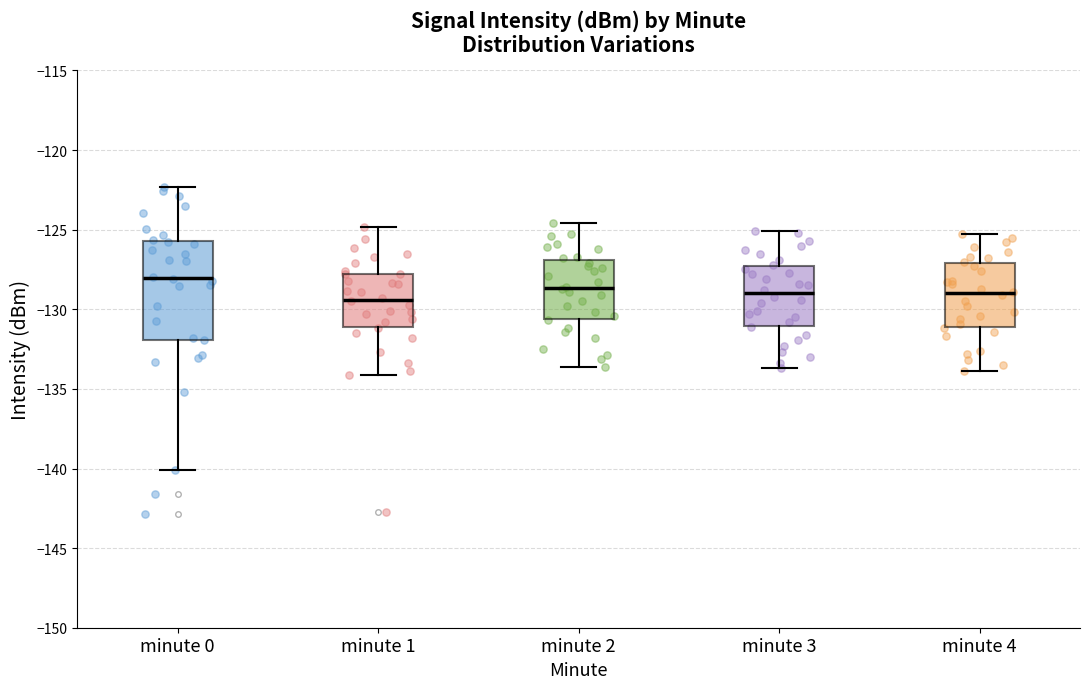

Reading left to right, read every box against the y-axis: the position of its median line, the range the box covers, and the ends of its whiskers. The values are not printed on the chart, so give them approximately, as read against the axis.

minute 0: median -128.0, box -132.0 to -125.5, whiskers -140.0 to -122.5
minute 1: median -129.5, box -131.0 to -128.0, whiskers -134.0 to -125.0
minute 2: median -128.5, box -130.5 to -127.0, whiskers -133.5 to -124.5
minute 3: median -129.0, box -131.0 to -127.5, whiskers -133.5 to -125.0
minute 4: median -129.0, box -131.0 to -127.0, whiskers -134.0 to -125.5